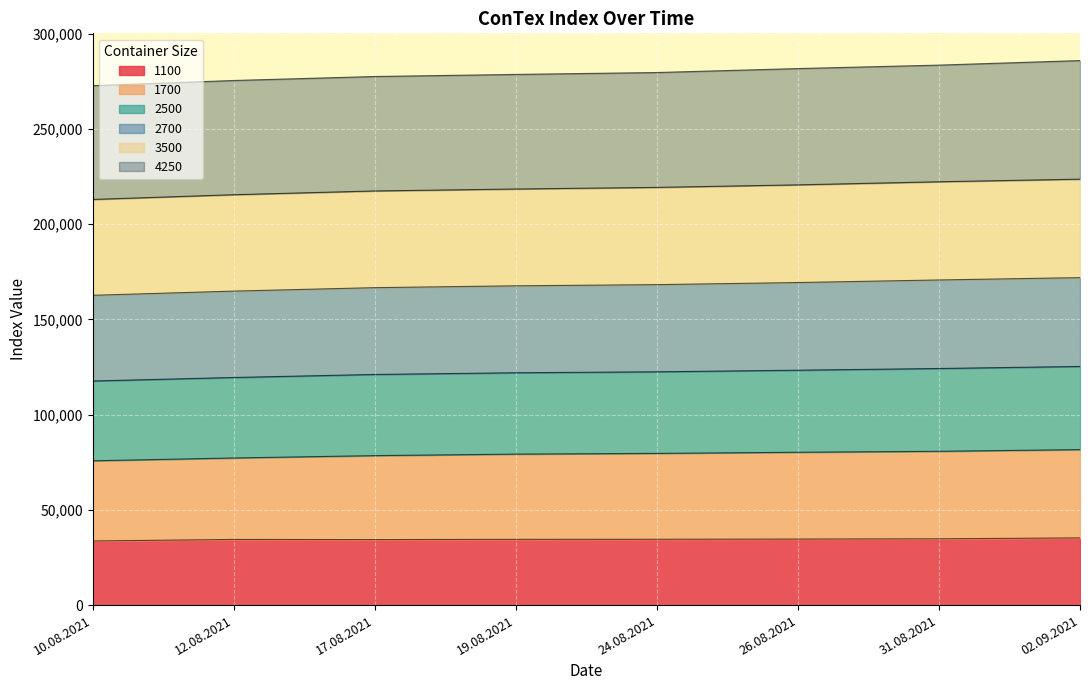

Is it true that 1700 equals 24120 at 26.08.2021?

False